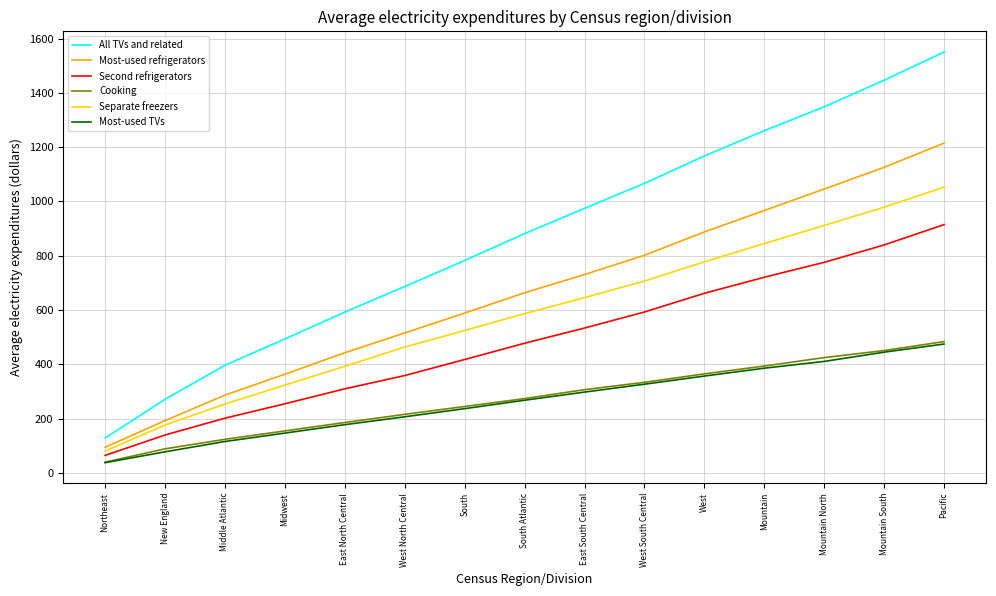

Which series has the largest total across all categories?

All TVs and related